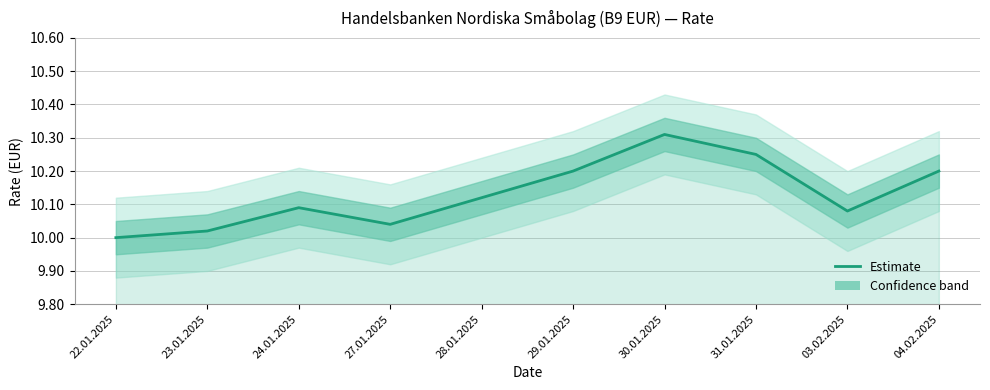

What is the maximum value shown in the chart?

10.3